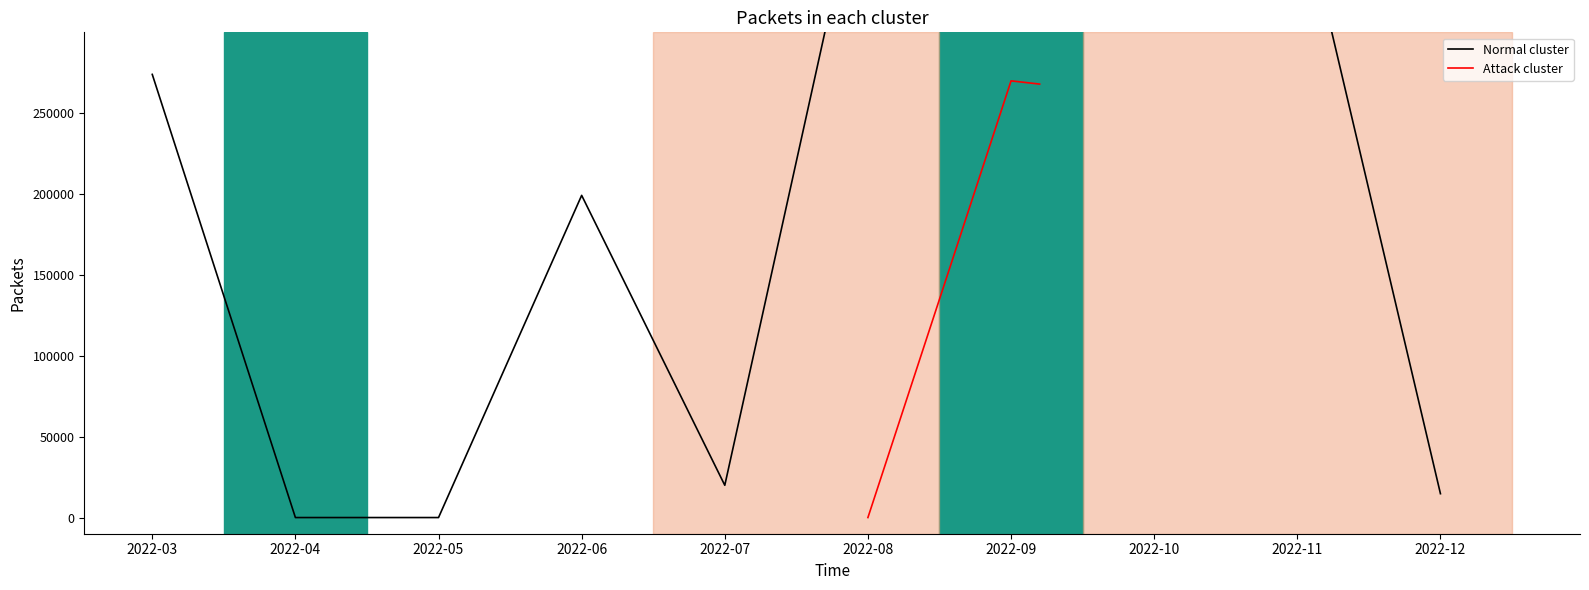

What is the difference between the values at 2022-09 and 2022-10?

1184236000